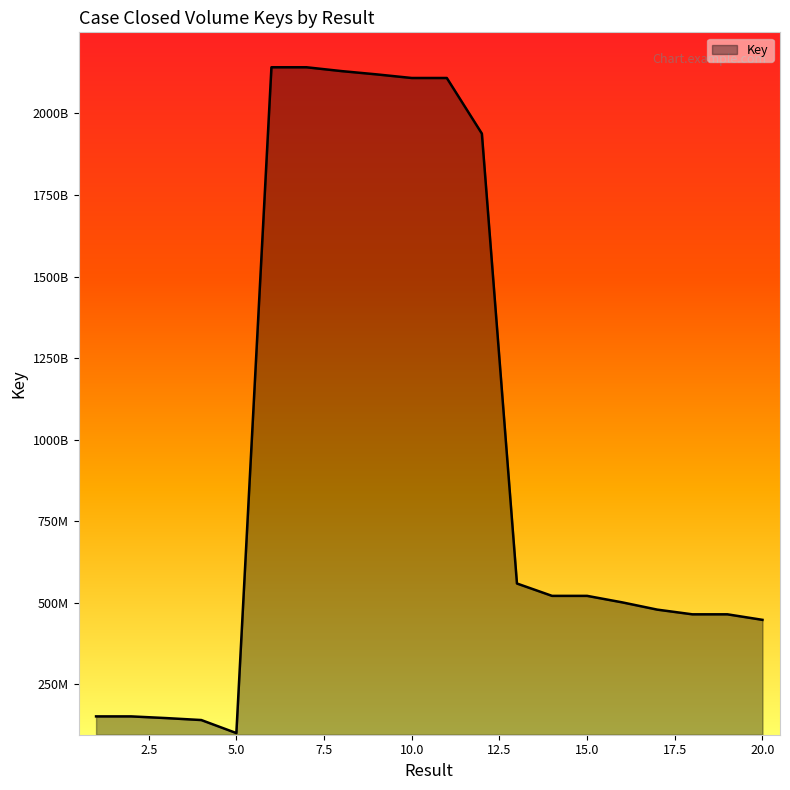

Is this an area chart (filled region under the line)?

Yes